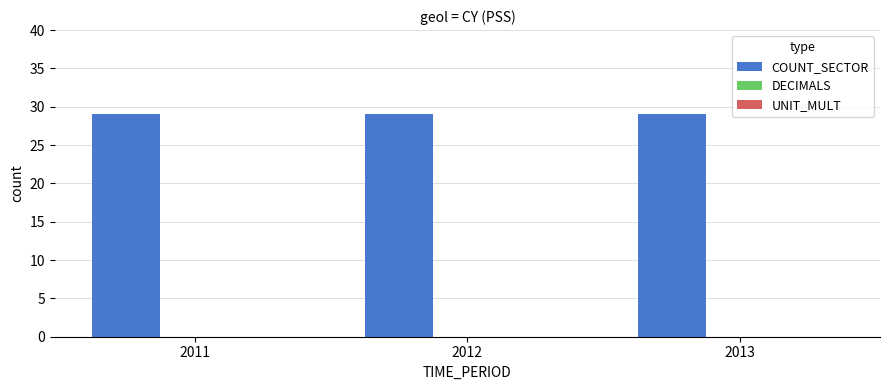

Is it true that DECIMALS equals 0 at 2011?

True